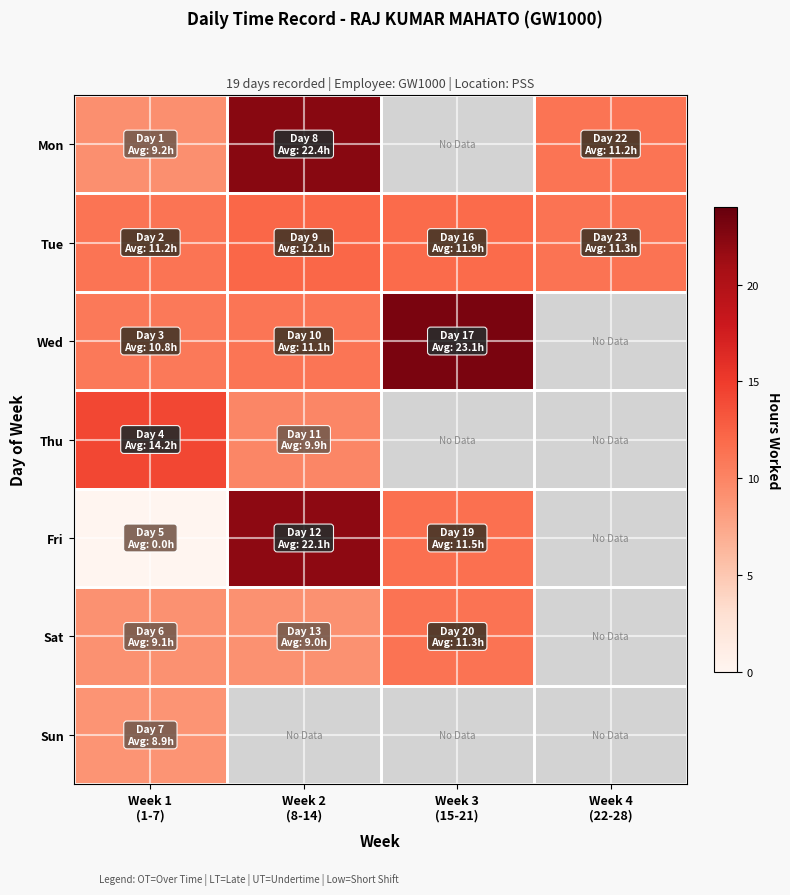

How many series are shown in this chart?

7